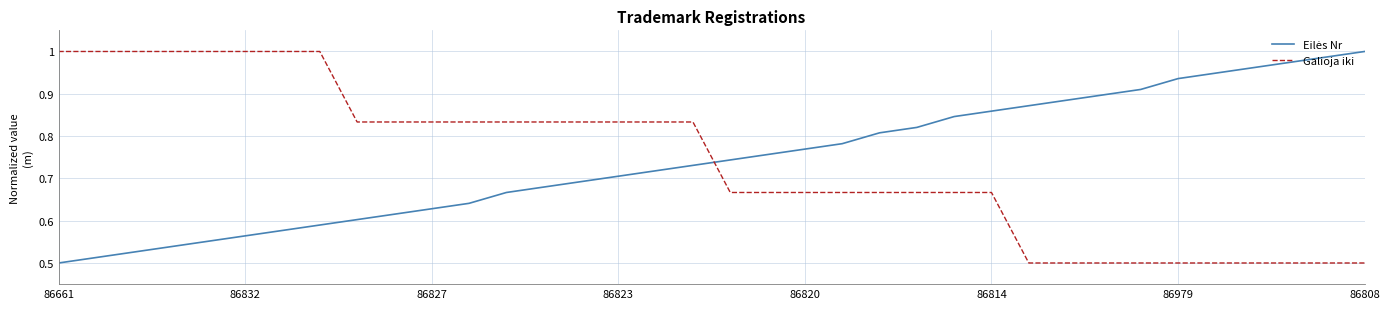

Reading left to right, list all the values displayed in this chart.

Eilės Nr: 0.5	0.5	0.5	0.5	0.6	0.6	0.6	0.6	0.6	0.6	0.6	0.6	0.7	0.7	0.7	0.7	0.7	0.7	0.7	0.8	0.8	0.8	0.8	0.8	0.8	0.9	0.9	0.9	0.9	0.9	0.9	0.9	1.0	1.0	1.0	1.0
Galioja iki: 1.0	1.0	1.0	1.0	1.0	1.0	1.0	1.0	0.8	0.8	0.8	0.8	0.8	0.8	0.8	0.8	0.8	0.8	0.7	0.7	0.7	0.7	0.7	0.7	0.7	0.7	0.5	0.5	0.5	0.5	0.5	0.5	0.5	0.5	0.5	0.5